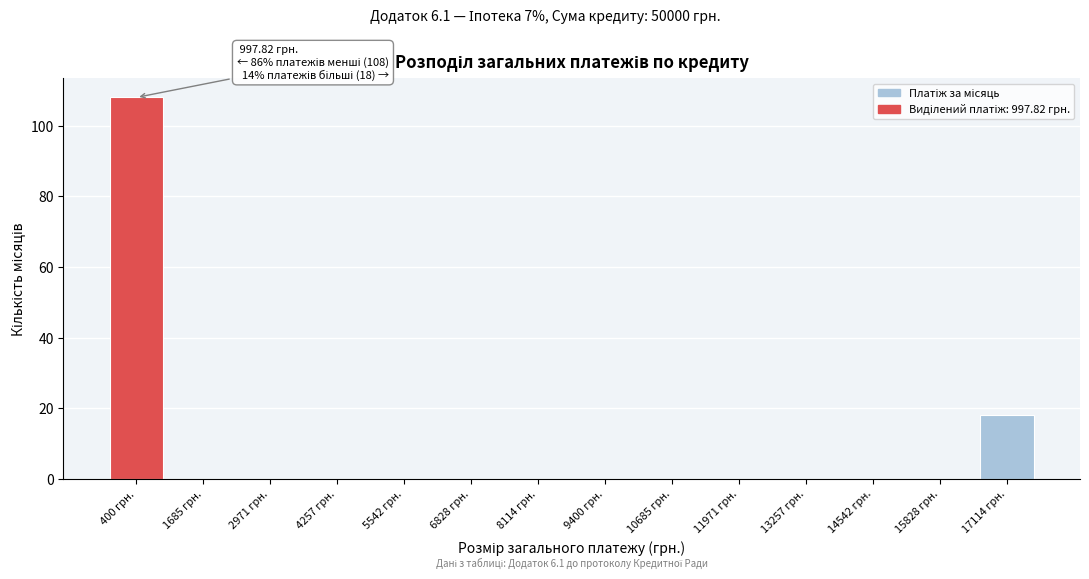

Reading right to left, list all the values displayed in this chart.

17114 грн.=18	15828 грн.=0	14542 грн.=0	13257 грн.=0	11971 грн.=0	10685 грн.=0	9400 грн.=0	8114 грн.=0	6828 грн.=0	5542 грн.=0	4257 грн.=0	2971 грн.=0	1685 грн.=0	400 грн.=108